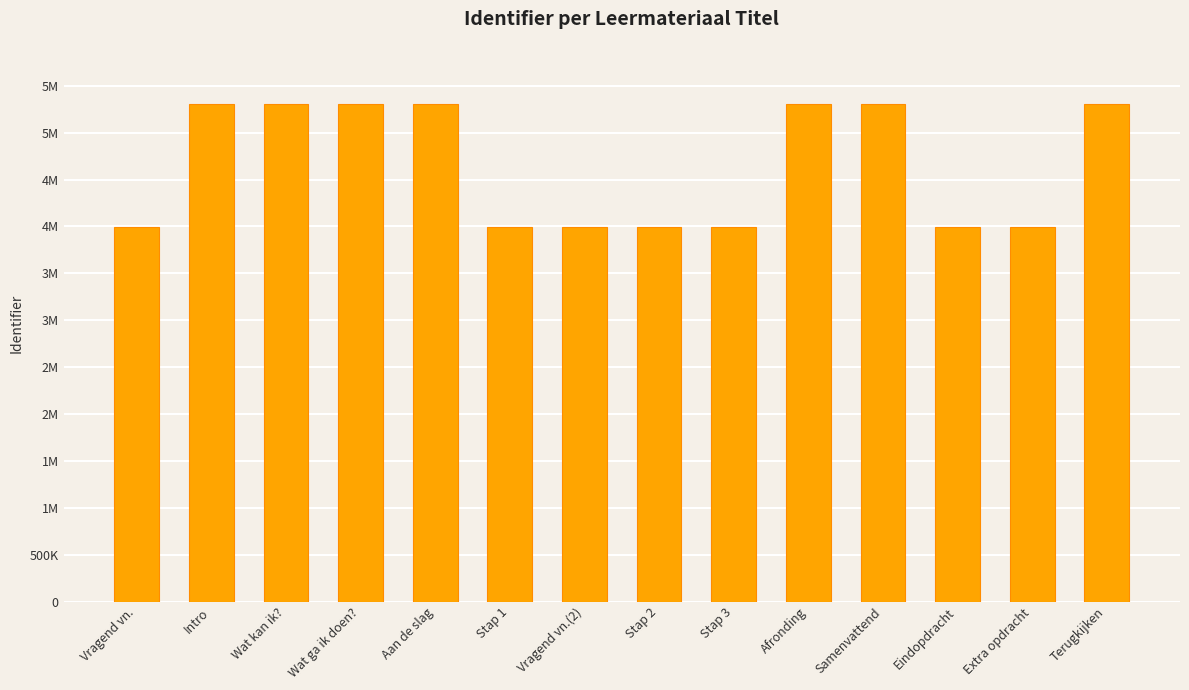

What is the difference between the values at Stap 1 and Terugkijken?

1315550